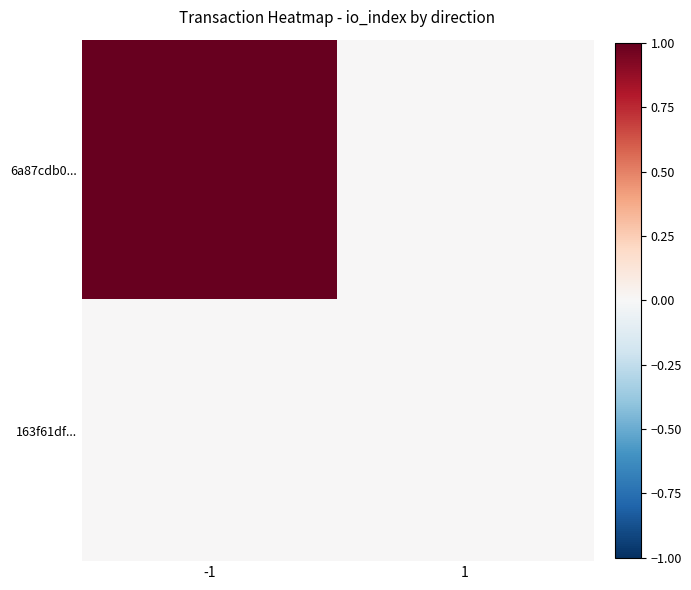

Reading left to right, list all the values displayed in this chart.

6a87cdb0...: -1=1	1=0
163f61df...: -1=0	1=0